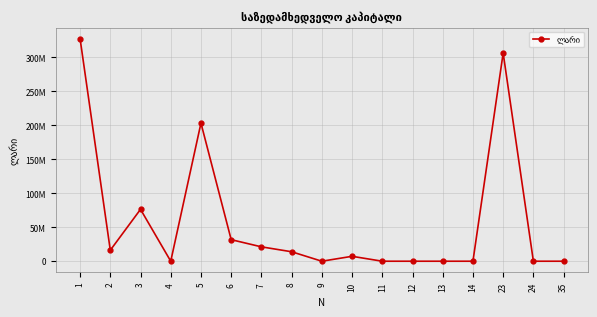

Rank the categories by value from lowest to highest.

4, 9, 11, 12, 13, 14, 24, 35, 10, 8, 2, 7, 6, 3, 5, 23, 1